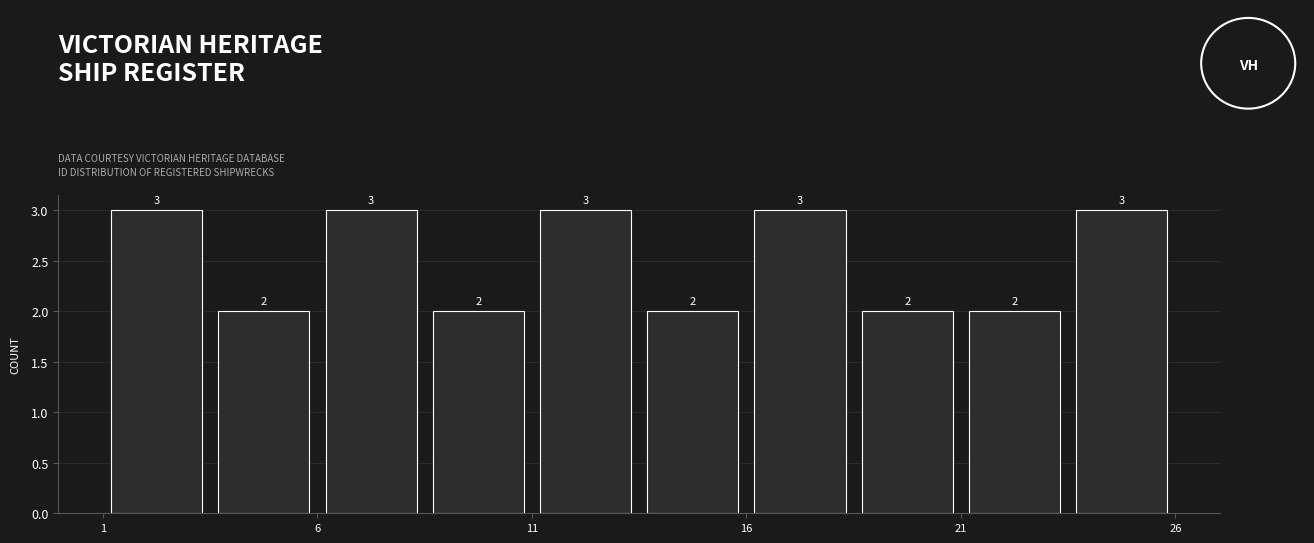

What is the height of the bar covering 13.5 to 16.0 on the x-axis?

2